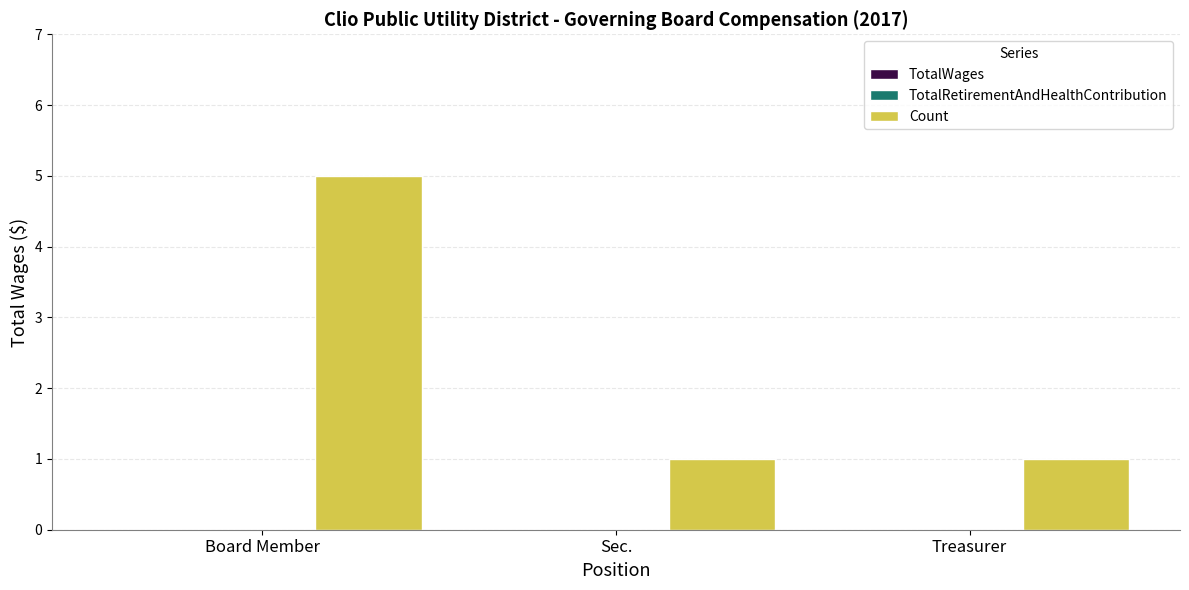

What is the greatest value displayed?

5